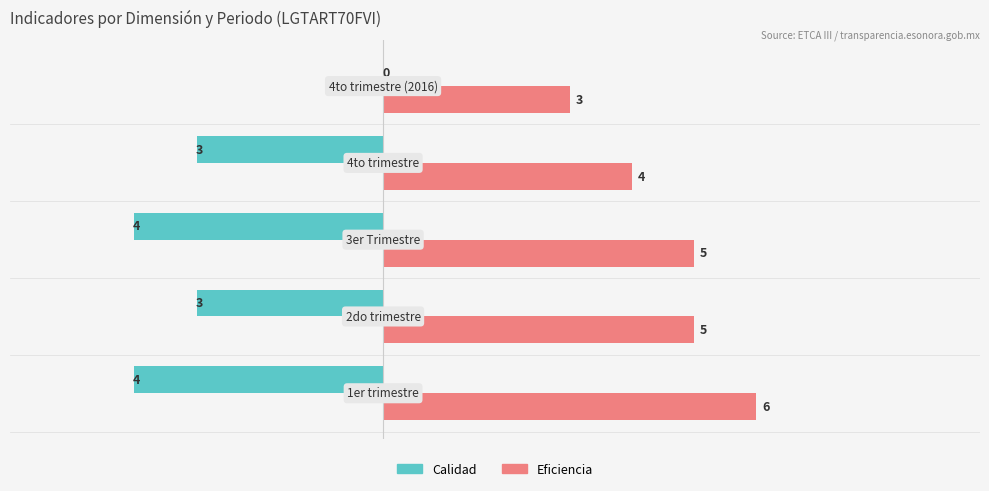

What is the maximum value shown in the chart?

6